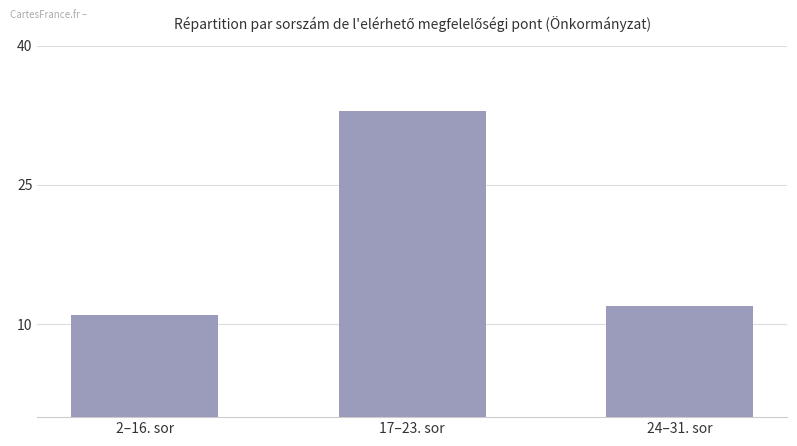

Rank the categories by value from lowest to highest.

2–16. sor, 24–31. sor, 17–23. sor